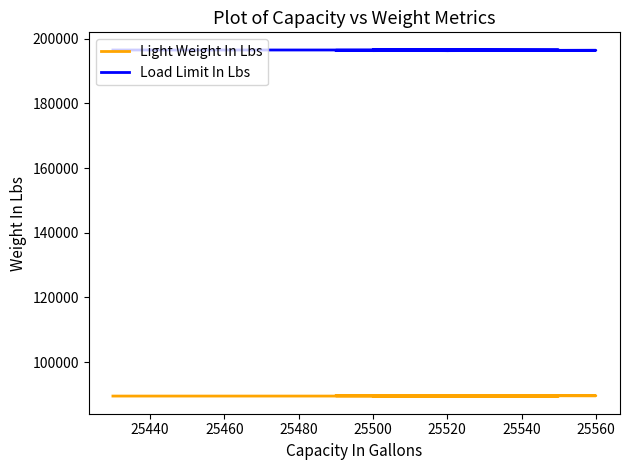

How many interior local valleys does the Light Weight In Lbs series have?

5